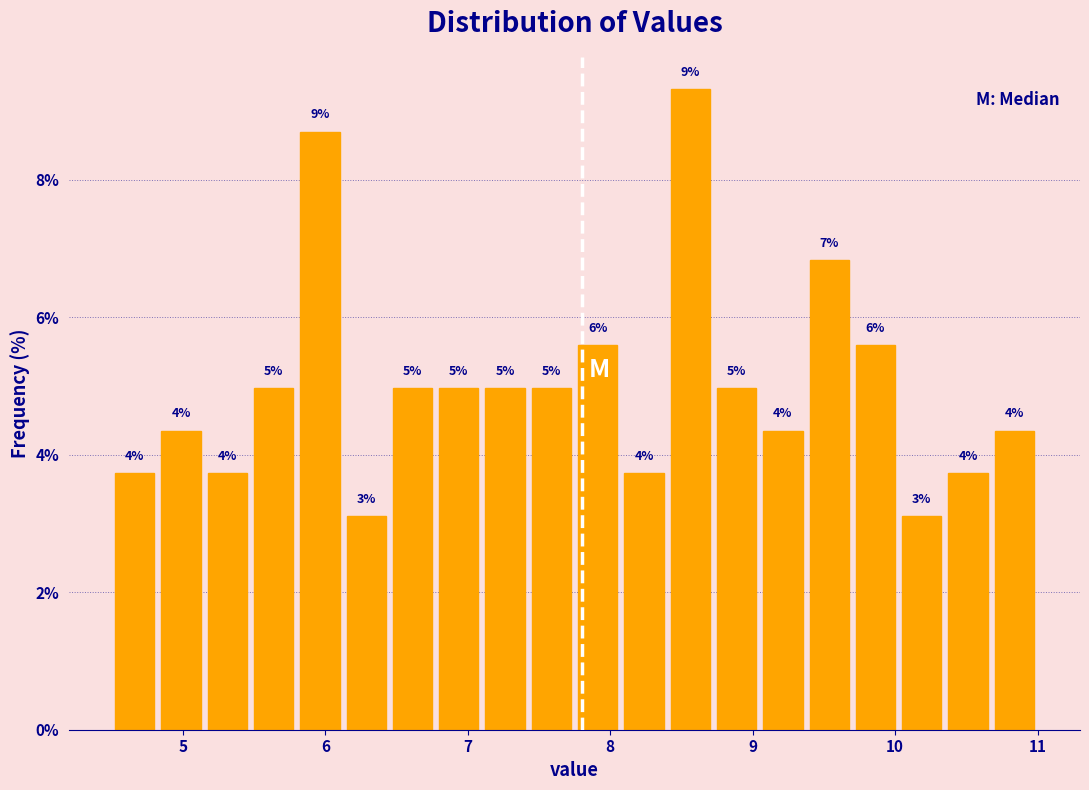

Read against the x-axis, roughly where is the centre of the tallest bar?

8.6